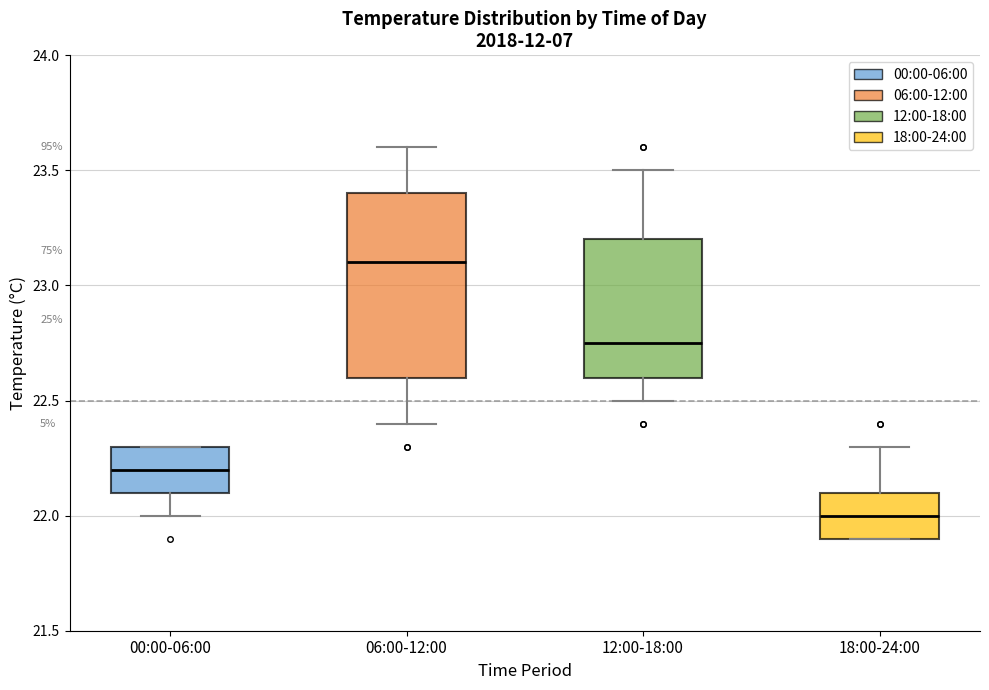

Reading left to right, transcribe this box plot: for each box, give where its median line is, the range the box spans, and where its two whiskers end, as read against the y-axis. The values are not printed on the chart, so give them approximately, as read against the axis.

00:00-06:00: median 22.20, box 22.10 to 22.30, whiskers 22.00 to 22.30
06:00-12:00: median 23.10, box 22.60 to 23.40, whiskers 22.40 to 23.60
12:00-18:00: median 22.75, box 22.60 to 23.20, whiskers 22.50 to 23.50
18:00-24:00: median 22.00, box 21.90 to 22.10, whiskers 21.90 to 22.30